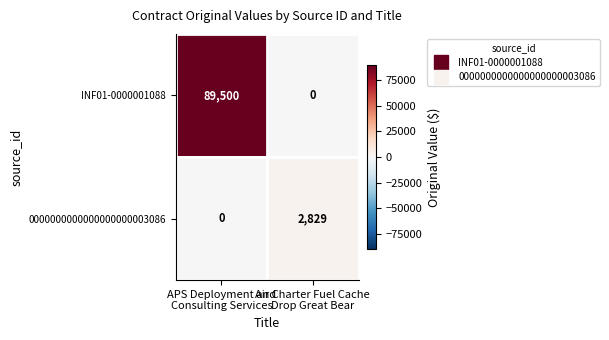

Which series has the largest range (max minus min)?

INF01-0000001088